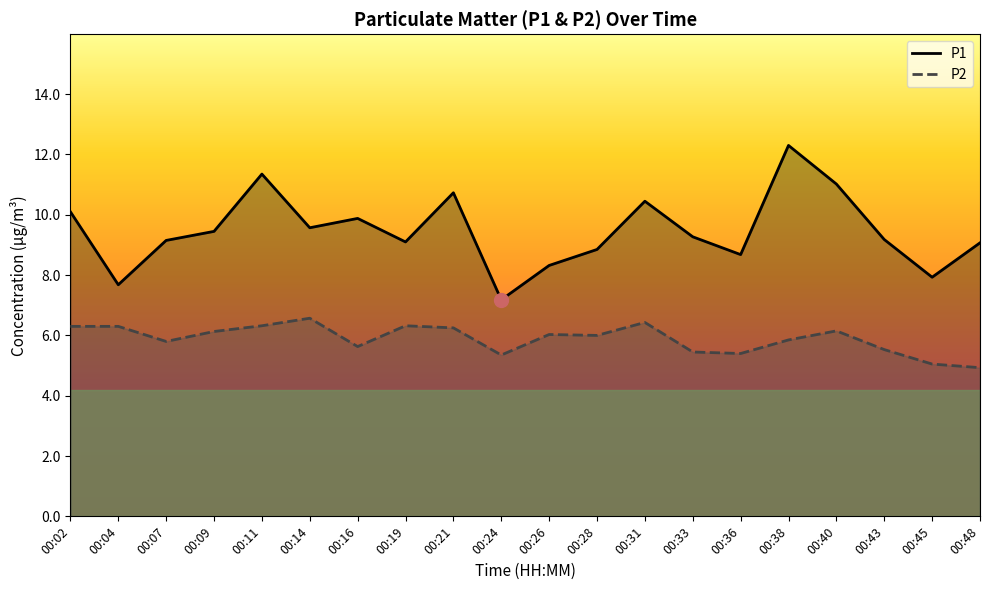

Which series has the largest total across all categories?

P1